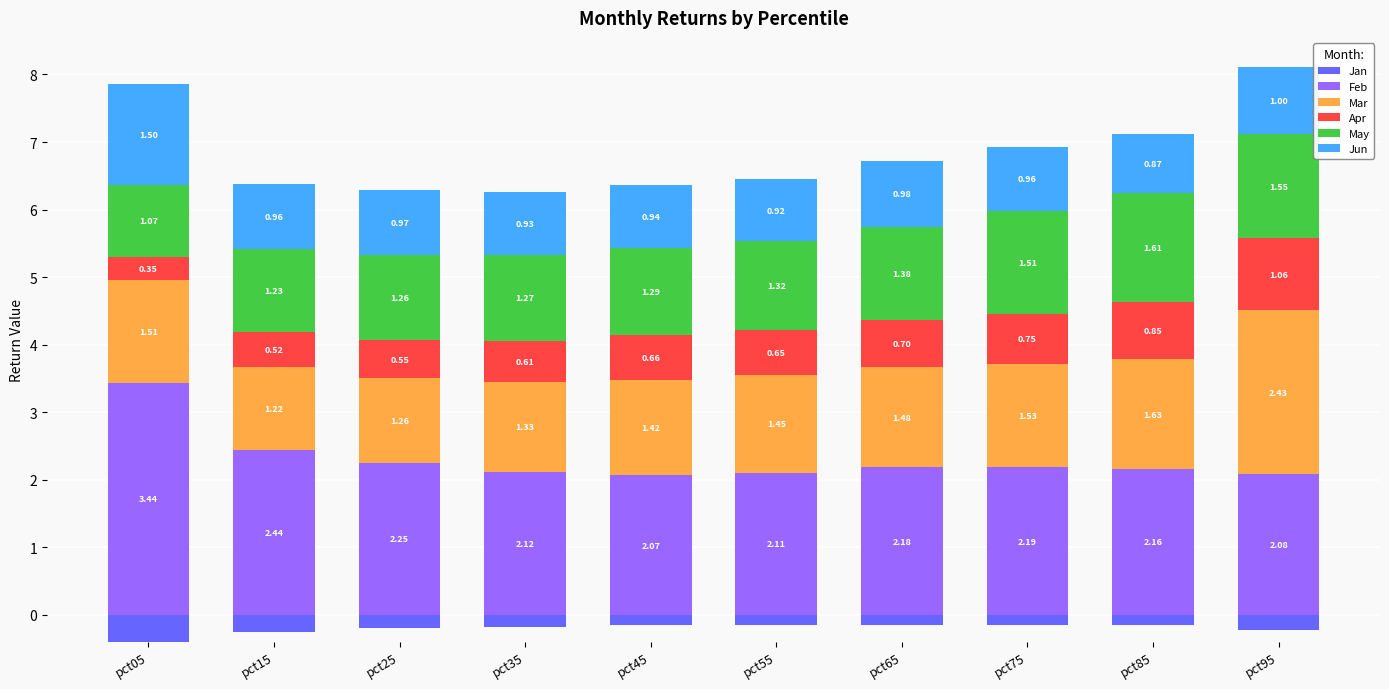

Which label corresponds to the smallest value in the chart?

pct05